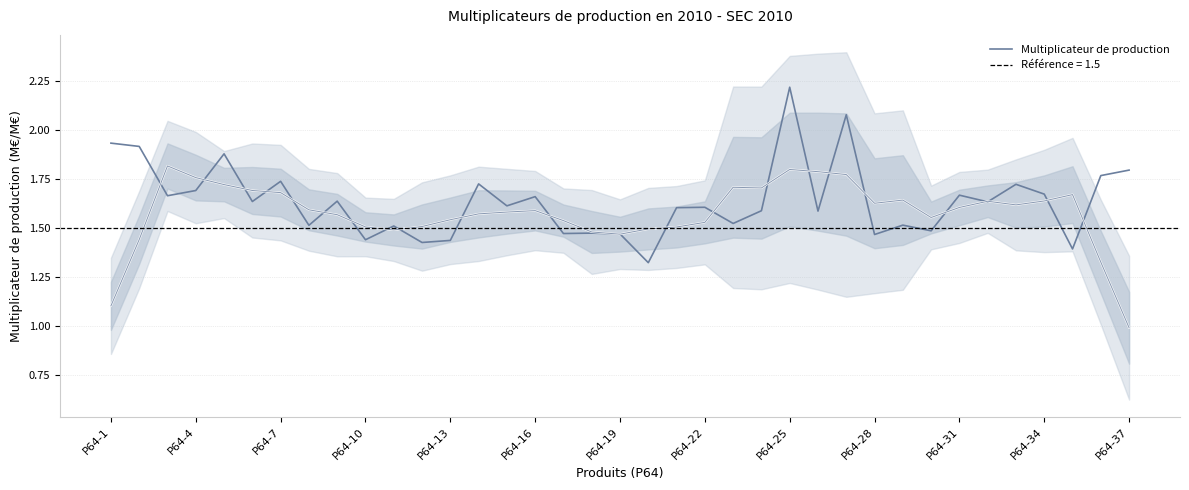

What is the ratio of the value at 22 to the value at 23?

1.0